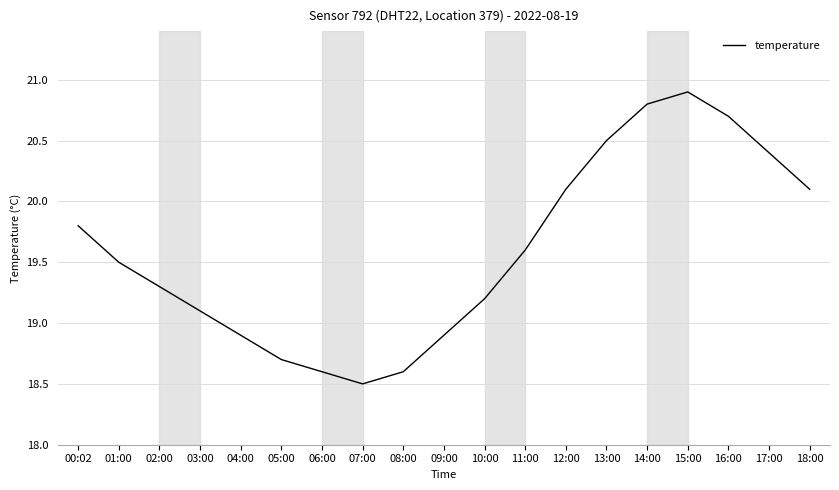

Is this an area chart (filled region under the line)?

No